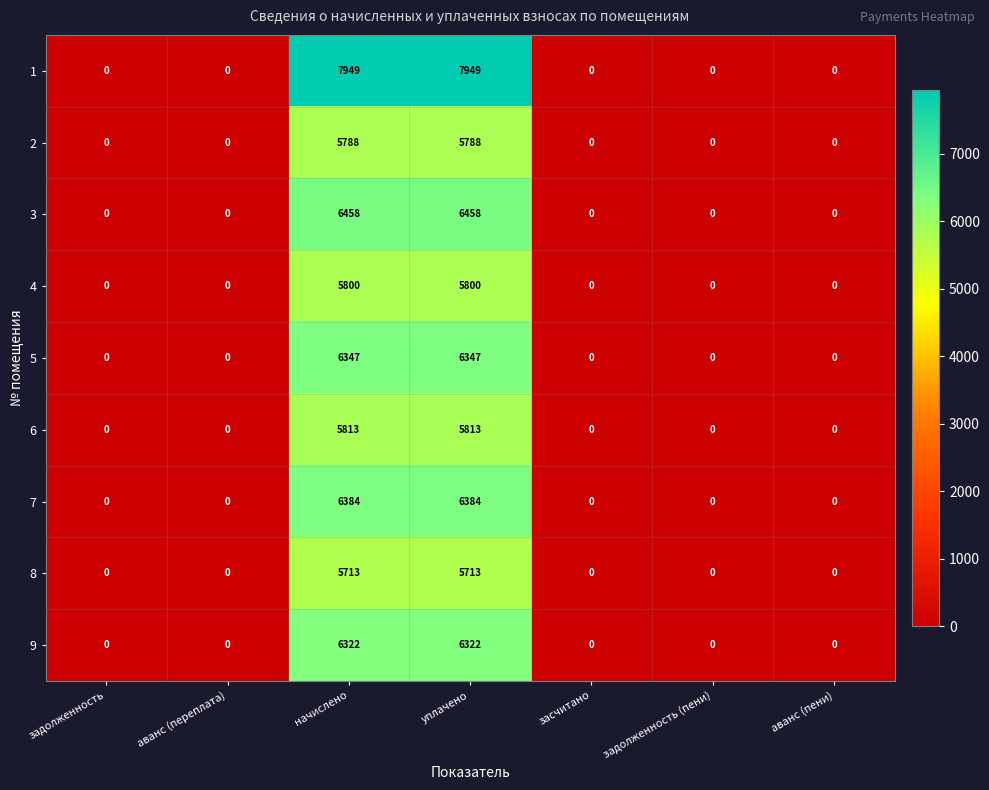

What is the difference between the maximum and minimum values in the 7 series?

6384